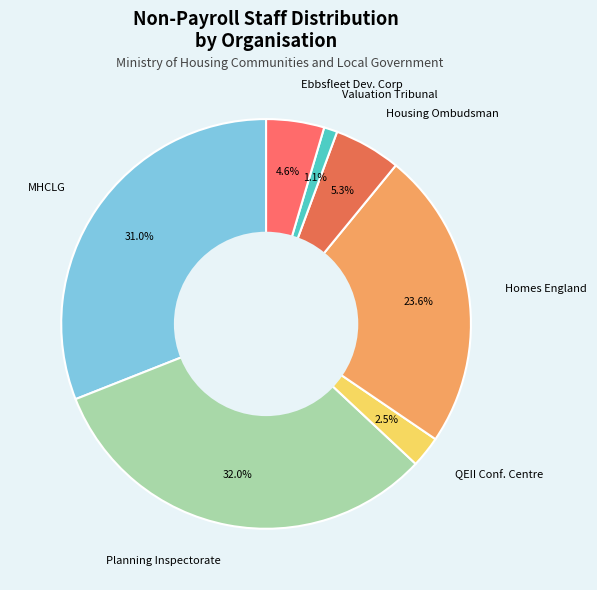

Is the sum of MHCLG and Housing Ombudsman greater than half?

No